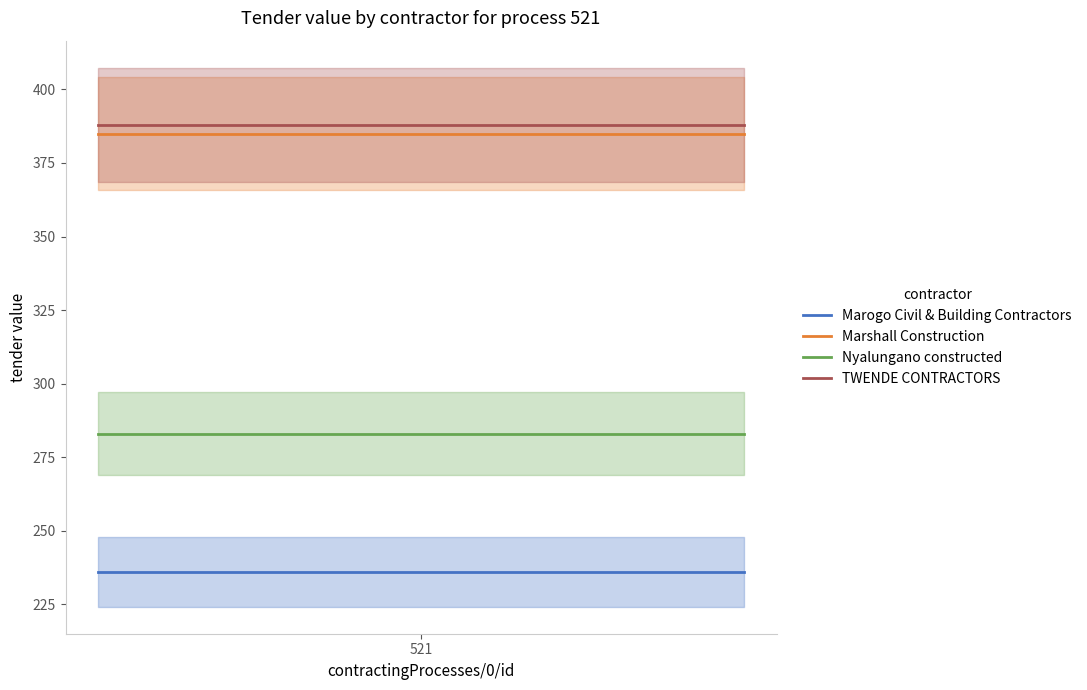

What is the minimum value for Marshall Construction?

385